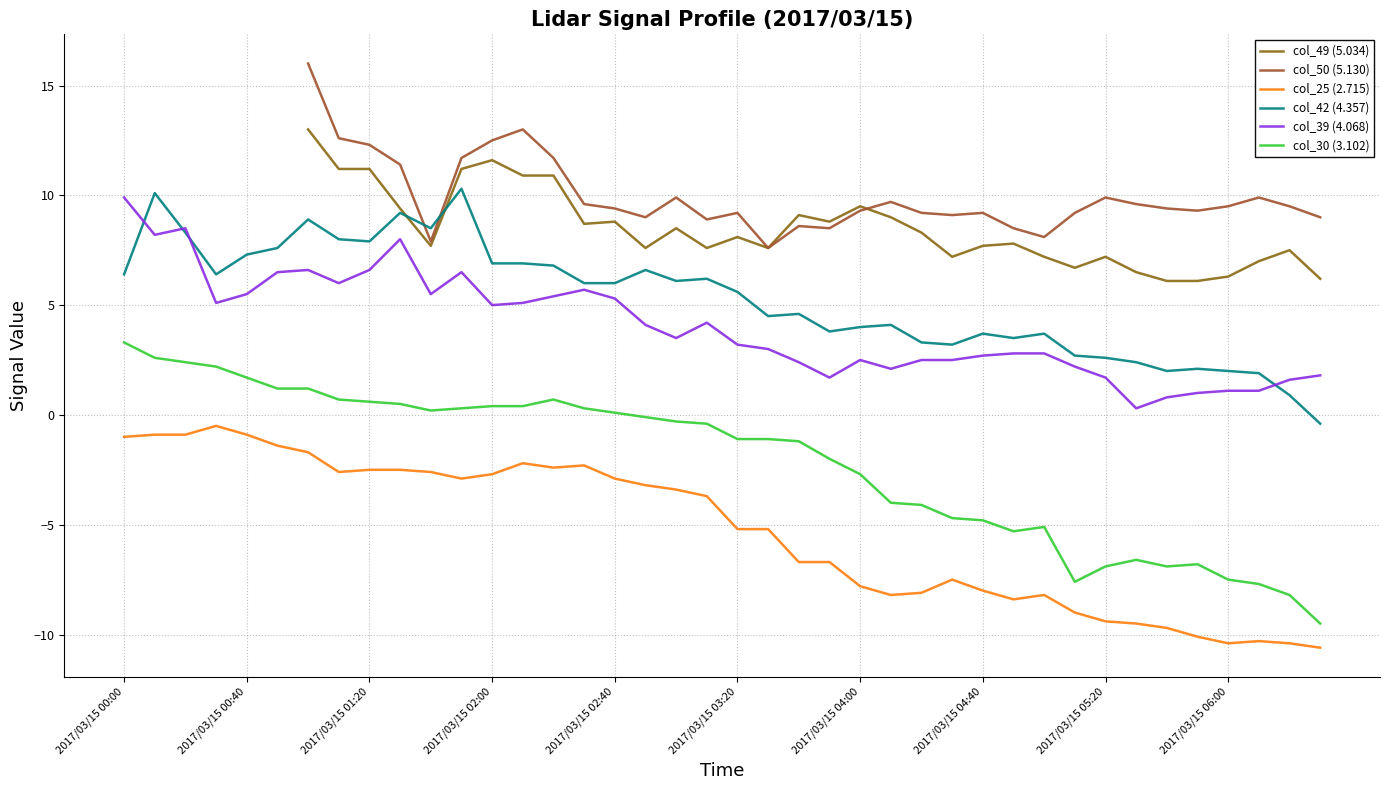

What is the minimum value for col_30 (3.102)?

-9.5